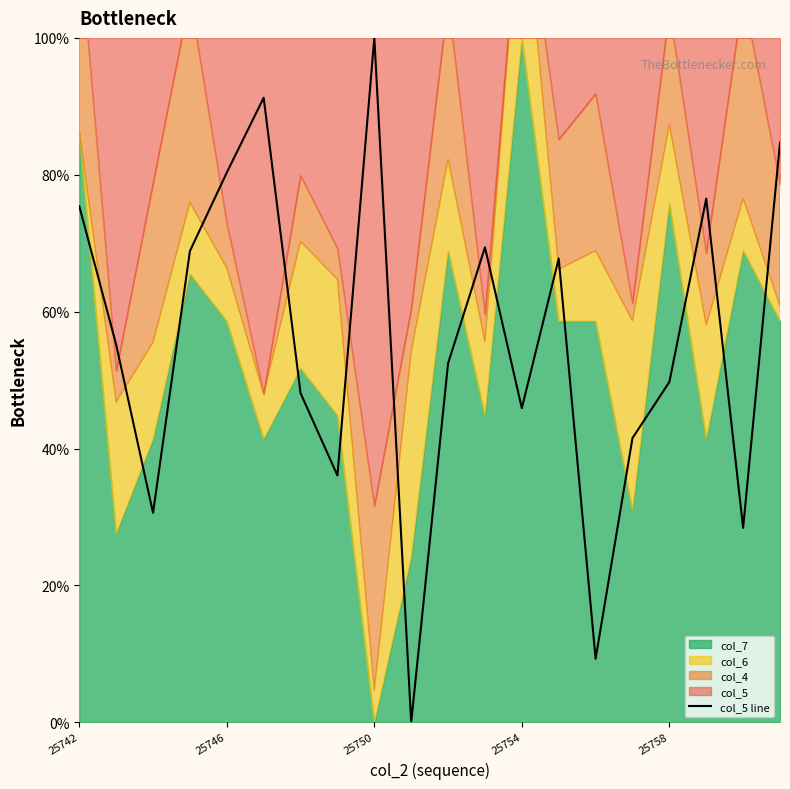

What is the difference between the values at 15 and 18?

13.1